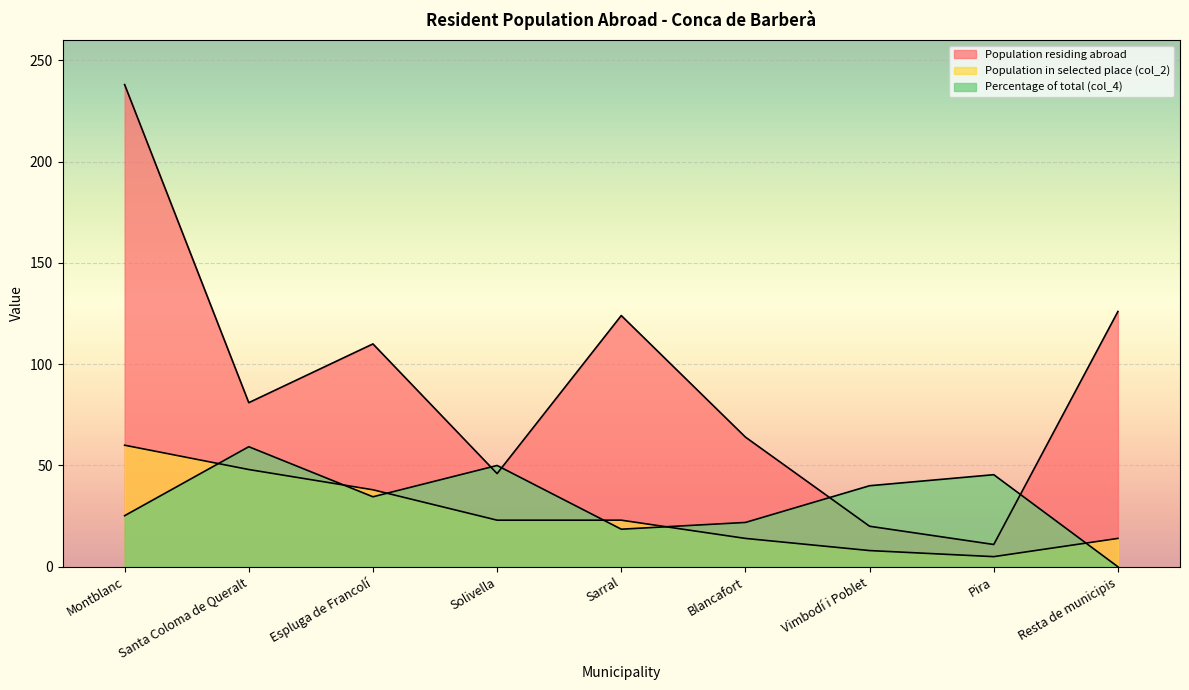

Where is the first local maximum for Percentage of total (col_4)?

Santa Coloma de Queralt